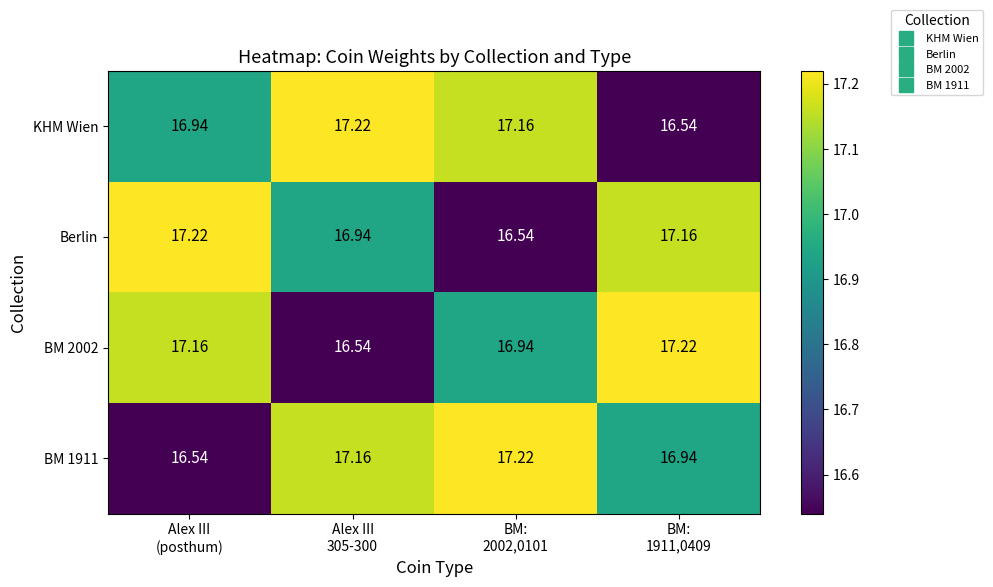

How many data points in BM 1911 are less than 17?

2